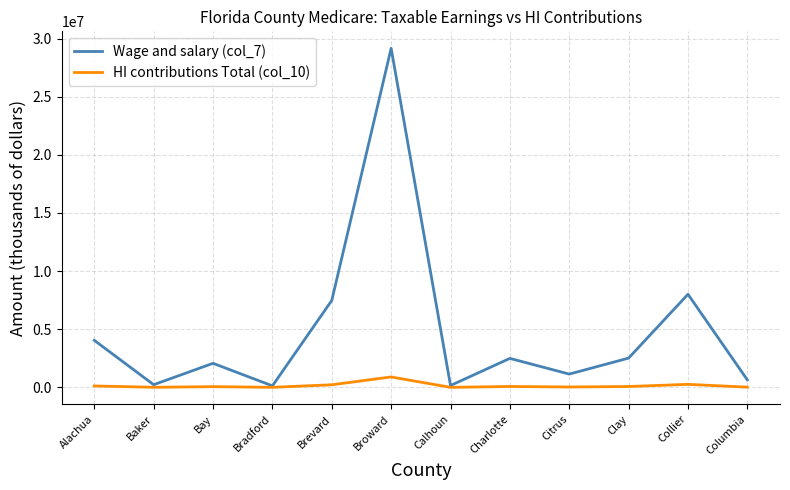

At Citrus, list the series in order from smallest to largest.

HI contributions Total (col_10), Wage and salary (col_7)